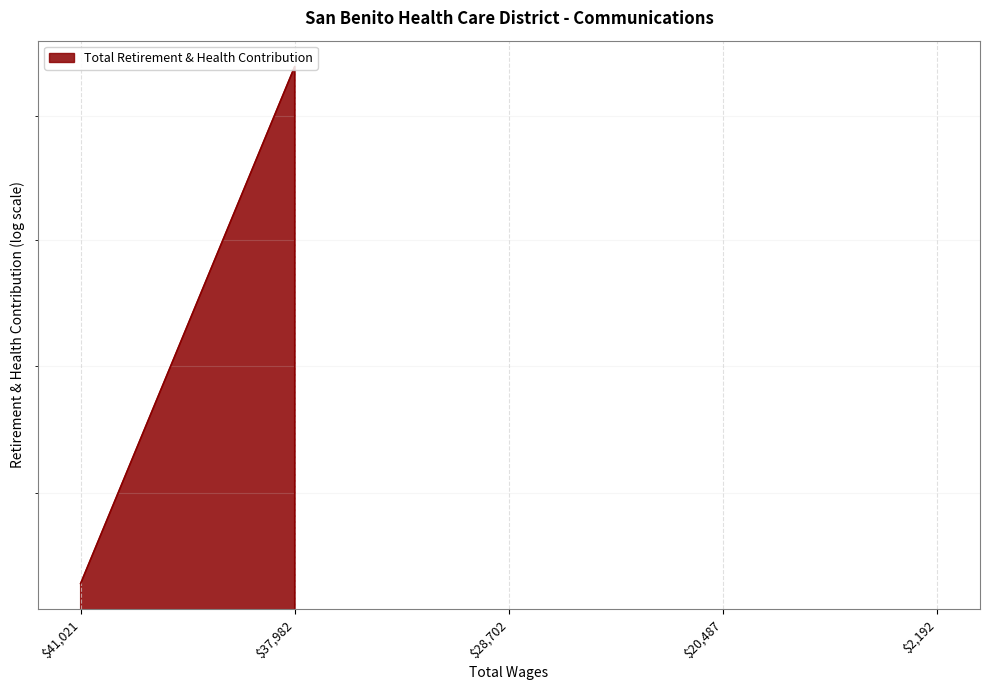

Rank the categories by value from highest to lowest.

37982.0, 41021.0, 28702.0, 20487.0, 2192.0